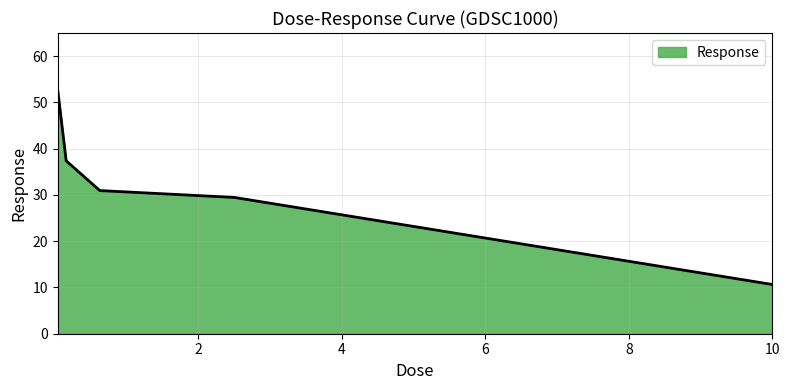

What is the minimum value shown in the chart?

10.6